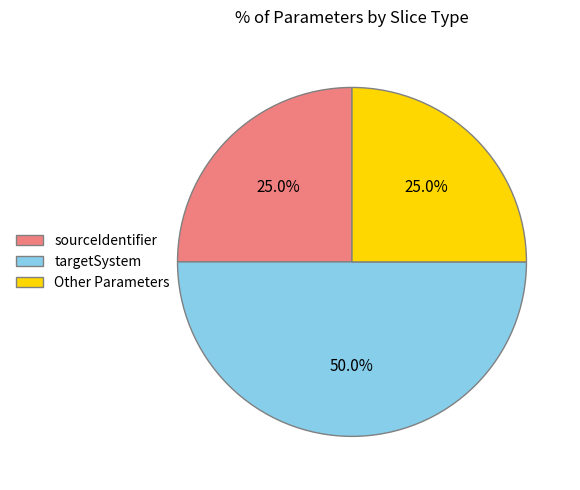

What is the total percentage of sourceIdentifier and Other Parameters?

50.0%